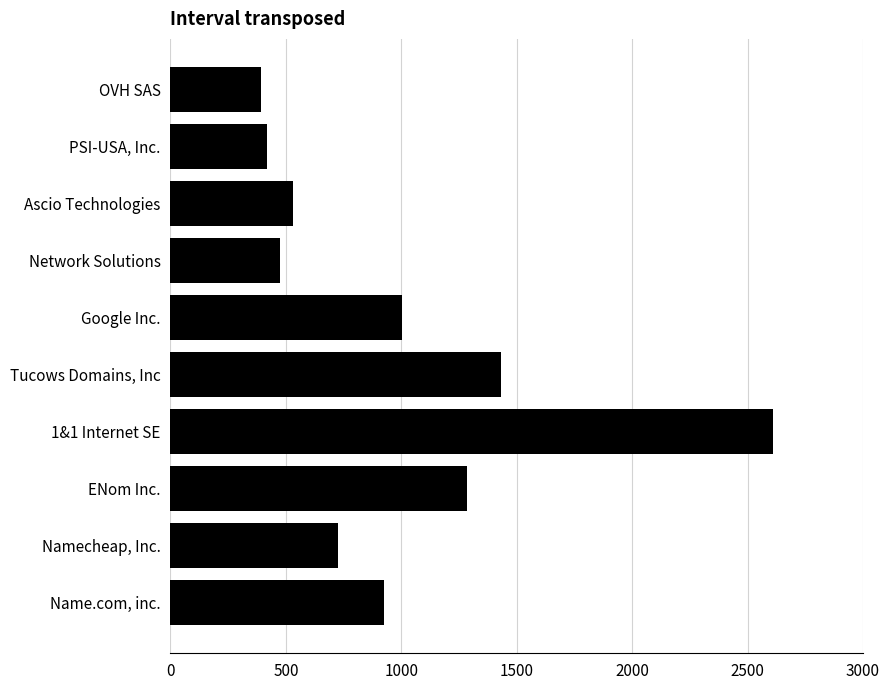

Is it true that the value at OVH SAS is 164?

False